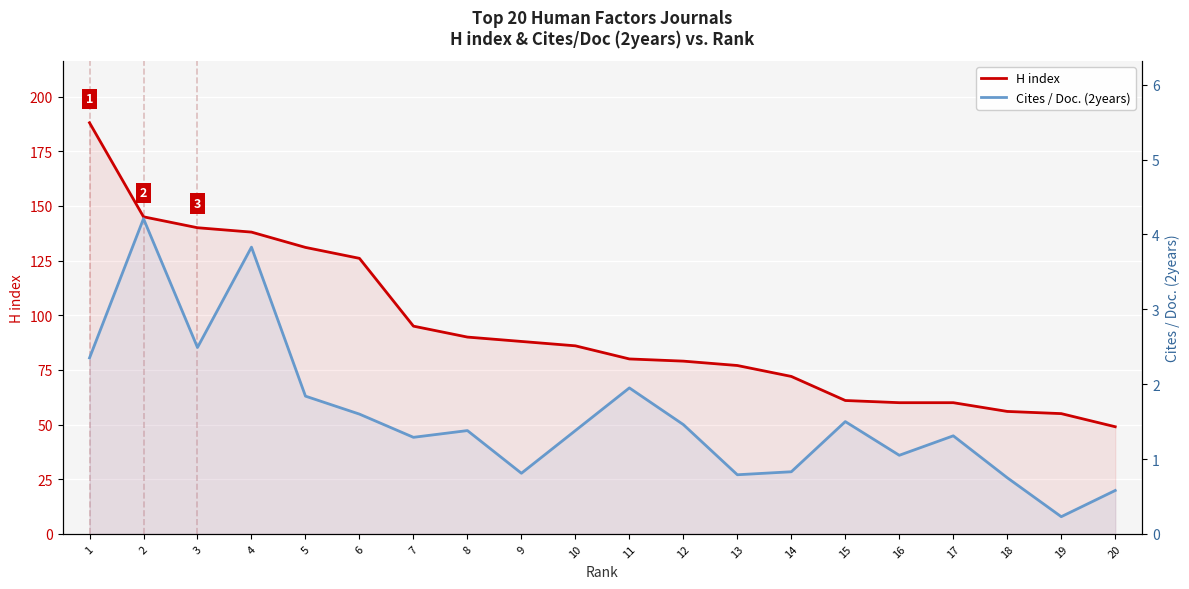

Which label corresponds to the smallest value in the chart?

19